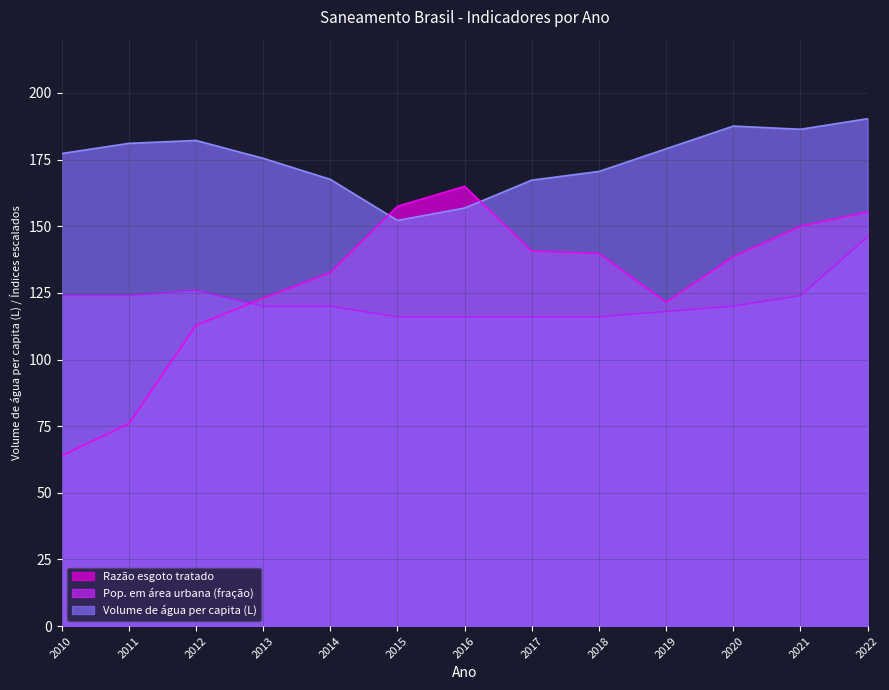

What is the maximum value for Volume de água per capita (L)?

190.3